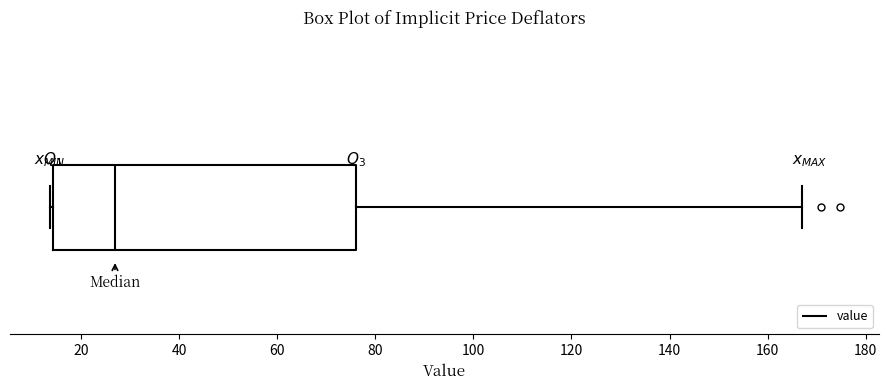

Where does the right whisker of the box end on the x-axis? The values are not printed on the chart, so give them approximately, as read against the axis.

168